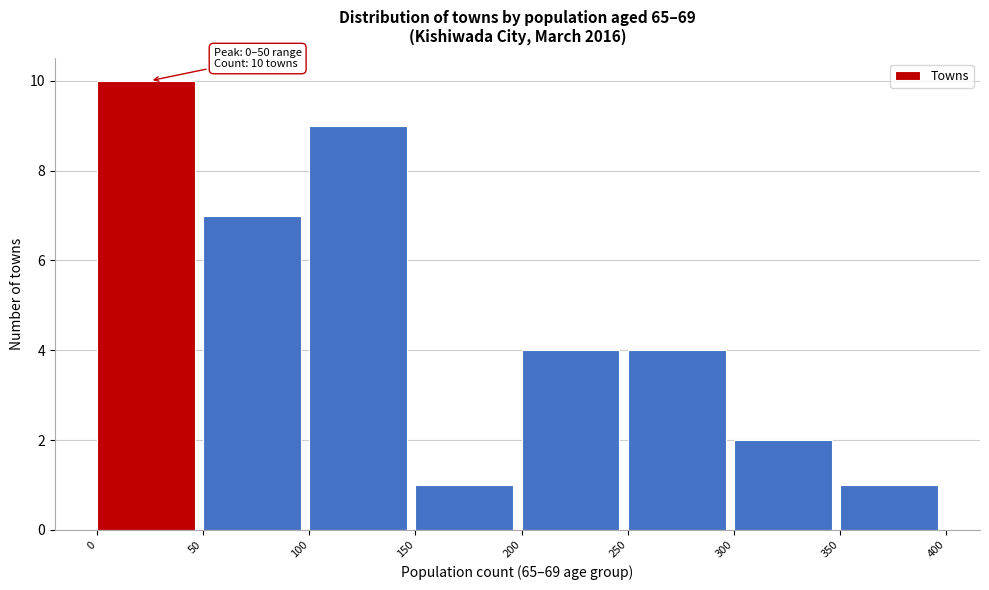

Which range on the x-axis has the tallest bar?

0 to 50